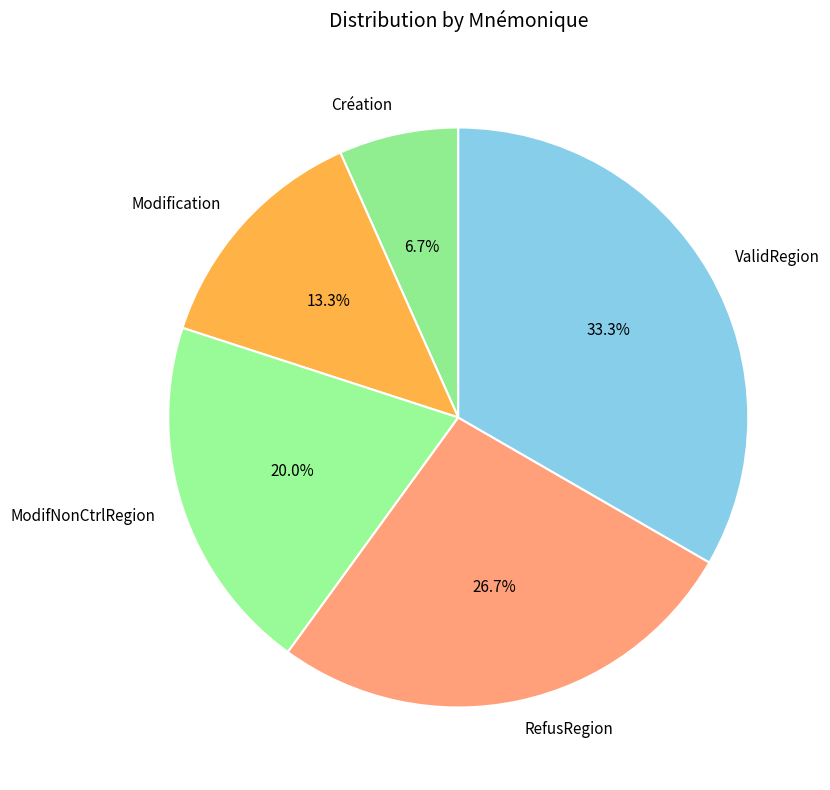

To the nearest percent, what portion does ModifNonCtrlRegion represent?

20%